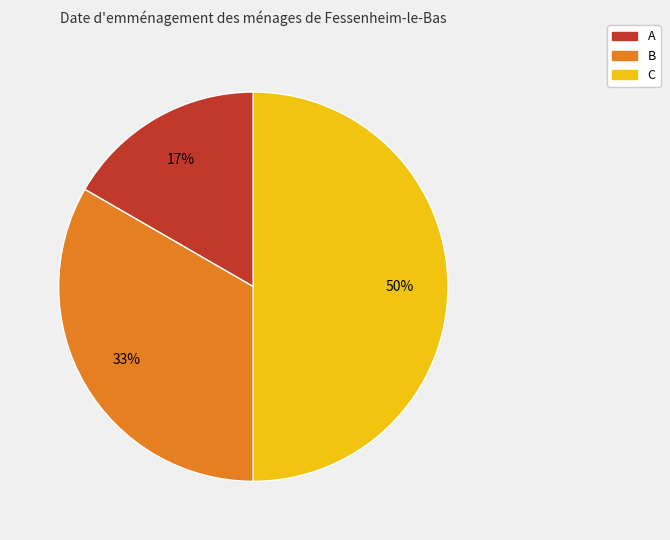

Is the sum of C and A greater than half?

Yes